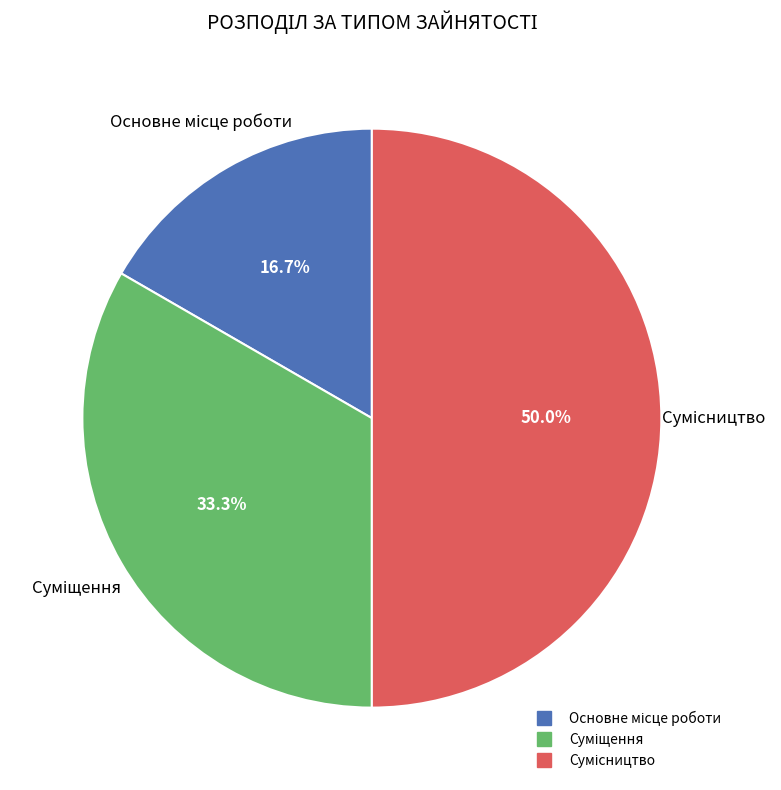

To the nearest percent, what is the difference between the Основне місце роботи and Сумісництво slice percentages?

33%